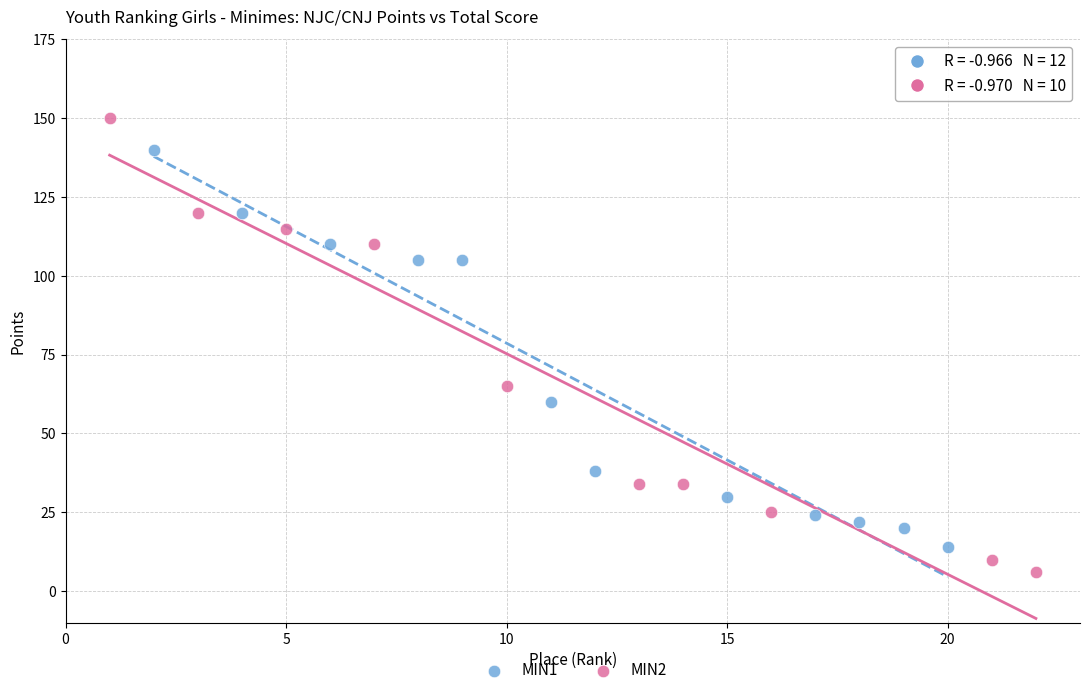

Which series reaches the minimum Y coordinate?

MIN2